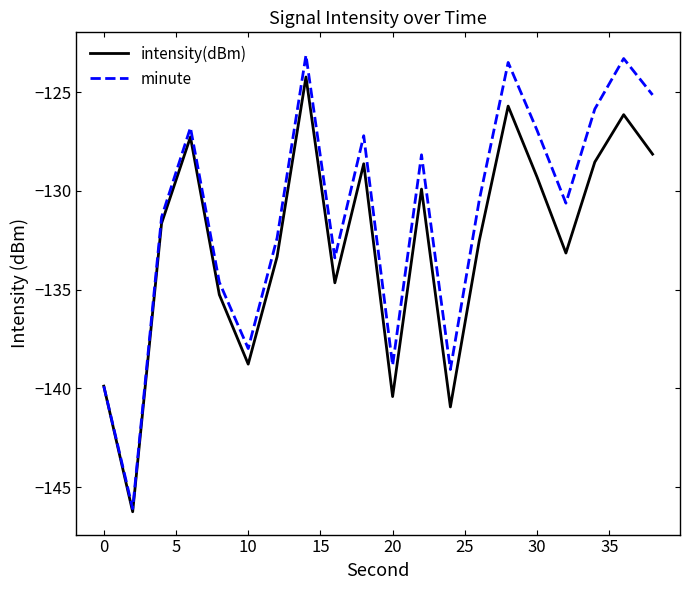

What is the maximum value shown in the chart?

-123.1